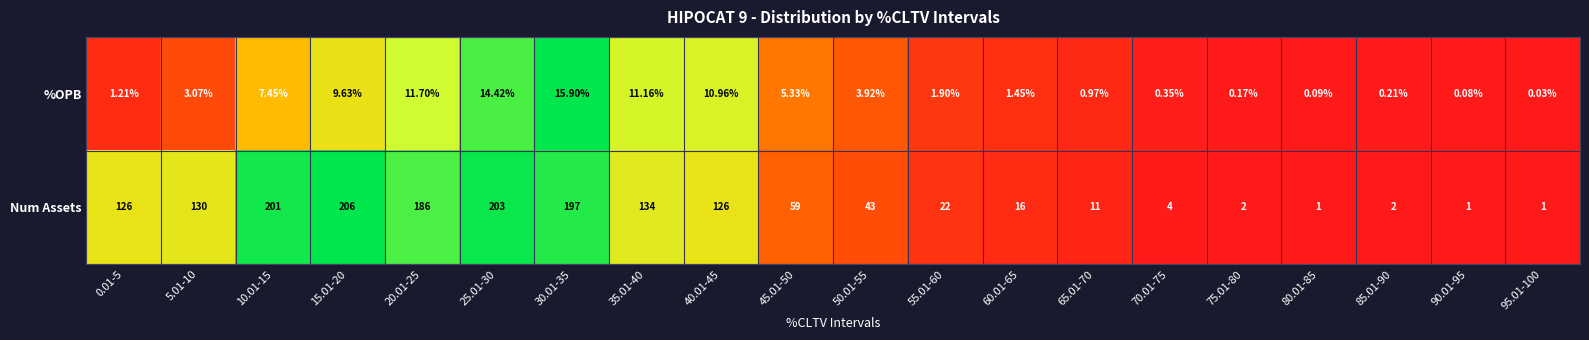

Which category has the highest value across all series?

15.01-20